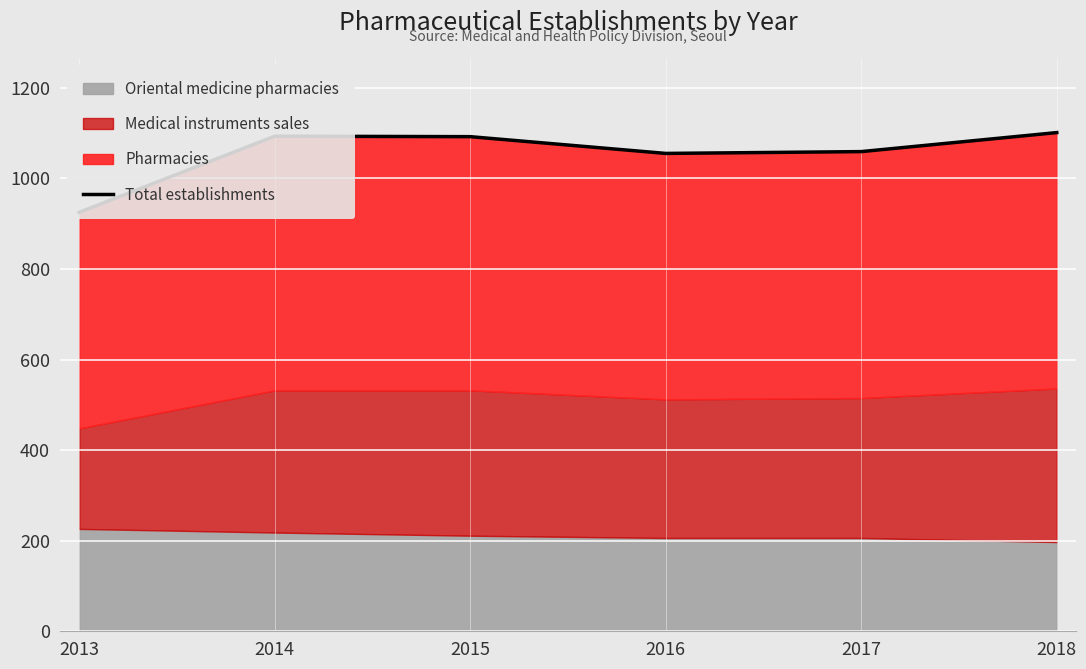

Which category has the lowest value across all series?

2013